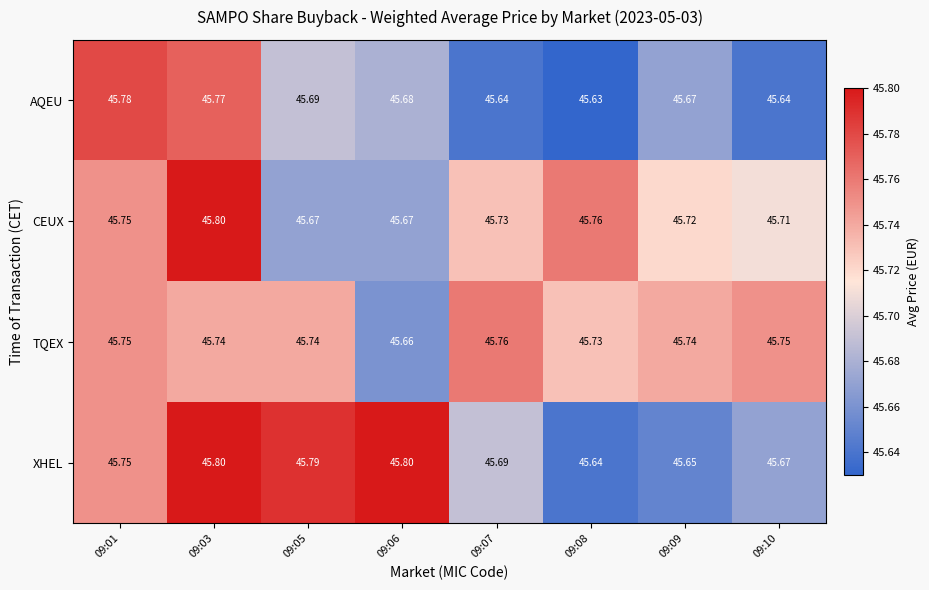

How many categories are shown in the chart?

8